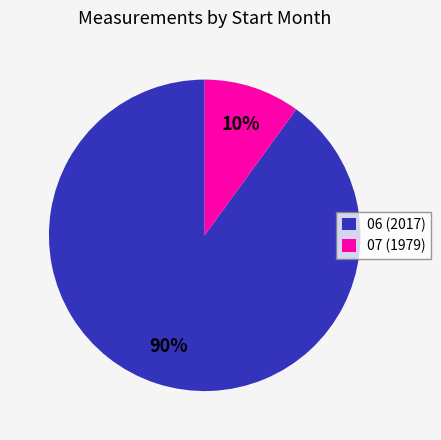

Which category has the biggest portion of the pie?

06 (2017)